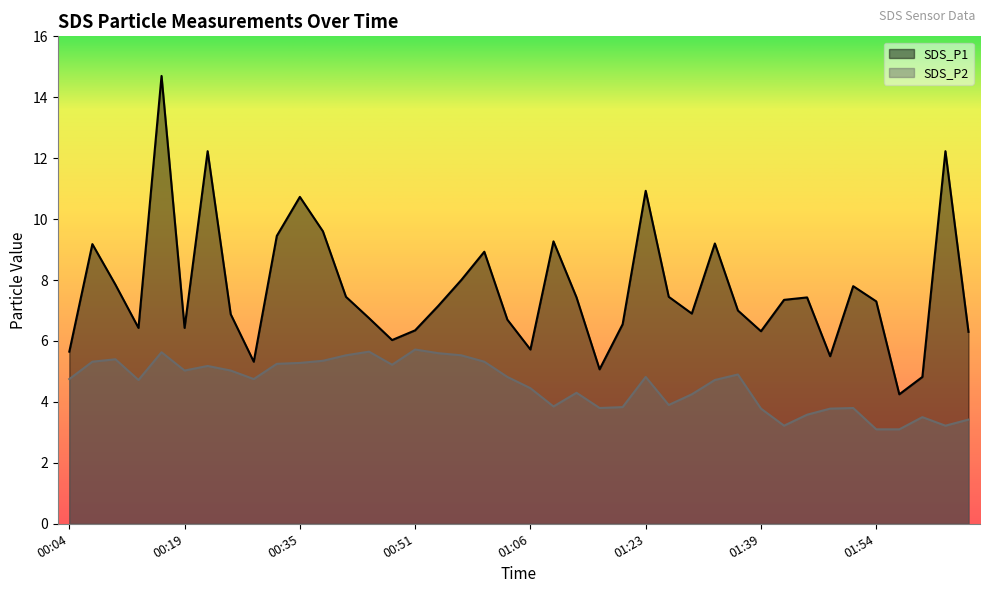

Which series has the widest spread of values?

SDS_P1